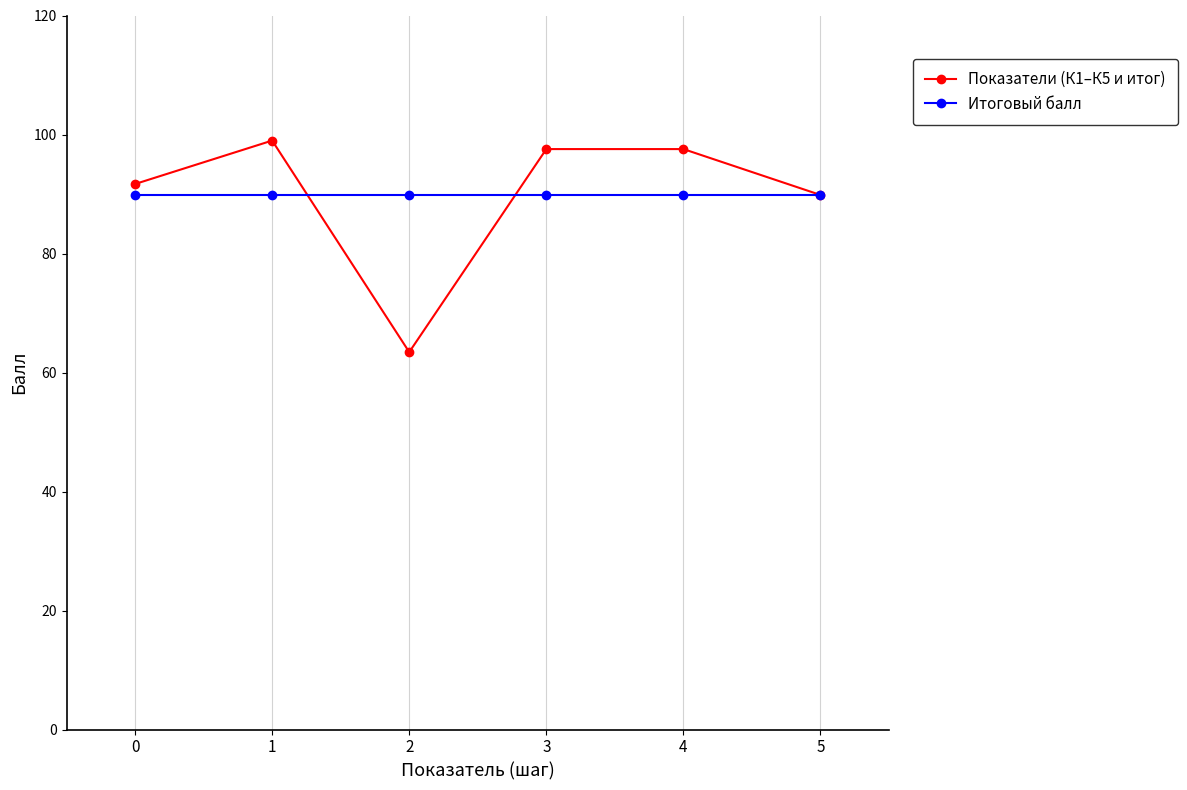

Which series has the widest spread of values?

Показатели (К1–К5 и итог)